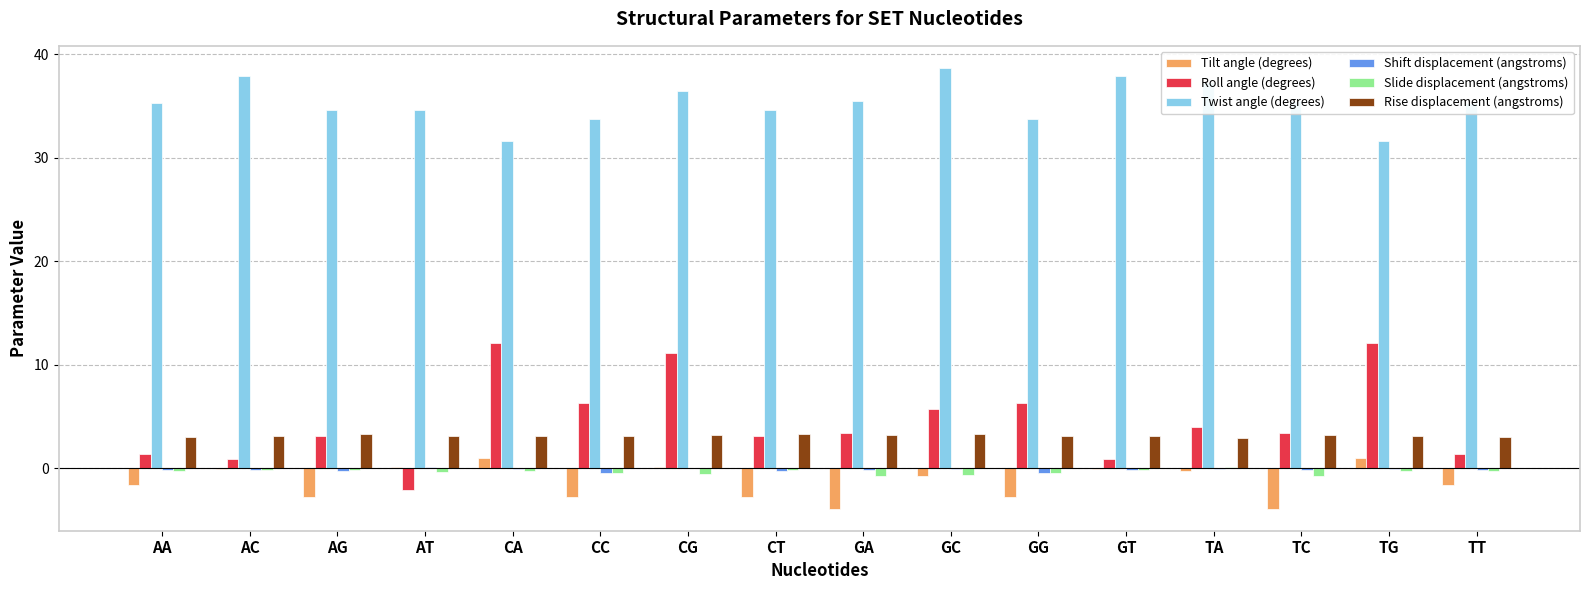

What is the sum of all Tilt angle (degrees) values?

-21.2